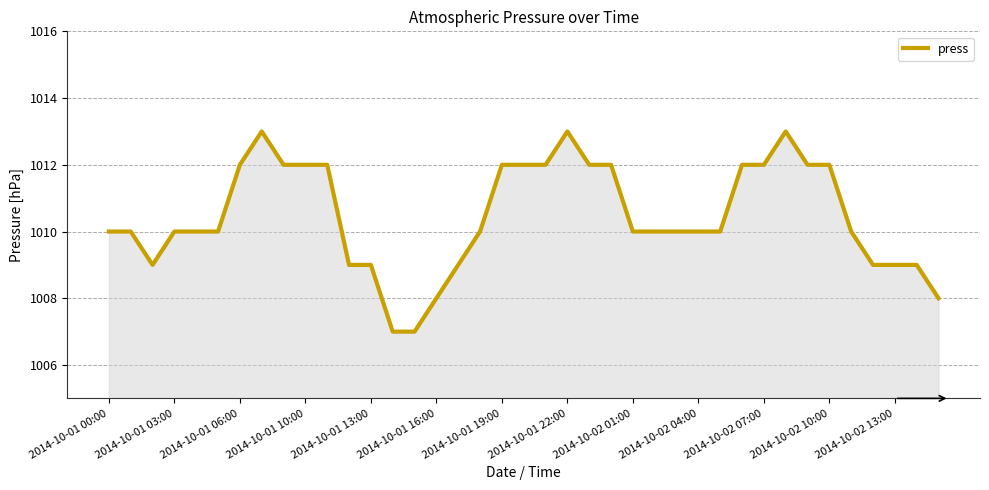

What is the maximum value shown in the chart?

1013